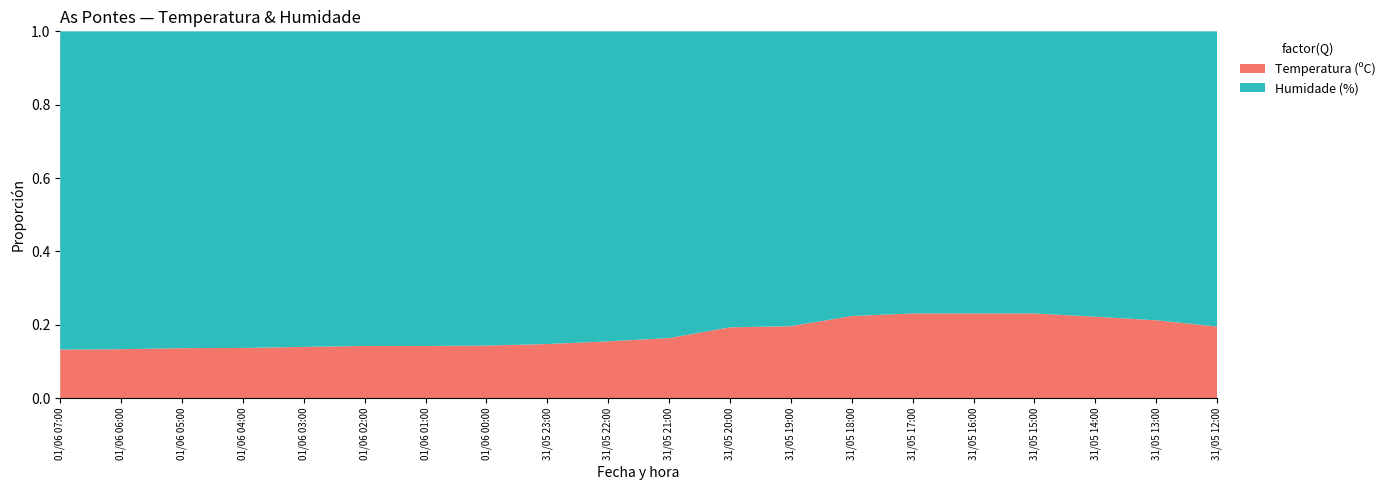

Reading left to right, extract all data points from this chart.

Temperatura (ºC): 01/06 07:00=11.9	01/06 06:00=12.0	01/06 05:00=12.3	01/06 04:00=12.2	01/06 03:00=12.5	01/06 02:00=12.6	01/06 01:00=12.6	01/06 00:00=12.7	31/05 23:00=12.8	31/05 22:00=13.0	31/05 21:00=13.7	31/05 20:00=15.3	31/05 19:00=16.1	31/05 18:00=17.3	31/05 17:00=17.7	31/05 16:00=18.0	31/05 15:00=17.7	31/05 14:00=17.4	31/05 13:00=16.7	31/05 12:00=16.0
Humidade (%): 01/06 07:00=78.0	01/06 06:00=78.0	01/06 05:00=78.0	01/06 04:00=77.0	01/06 03:00=77.0	01/06 02:00=76.0	01/06 01:00=76.0	01/06 00:00=76.0	31/05 23:00=74.0	31/05 22:00=71.0	31/05 21:00=70.0	31/05 20:00=64.0	31/05 19:00=66.0	31/05 18:00=60.0	31/05 17:00=59.0	31/05 16:00=60.0	31/05 15:00=59.0	31/05 14:00=61.0	31/05 13:00=62.0	31/05 12:00=66.0